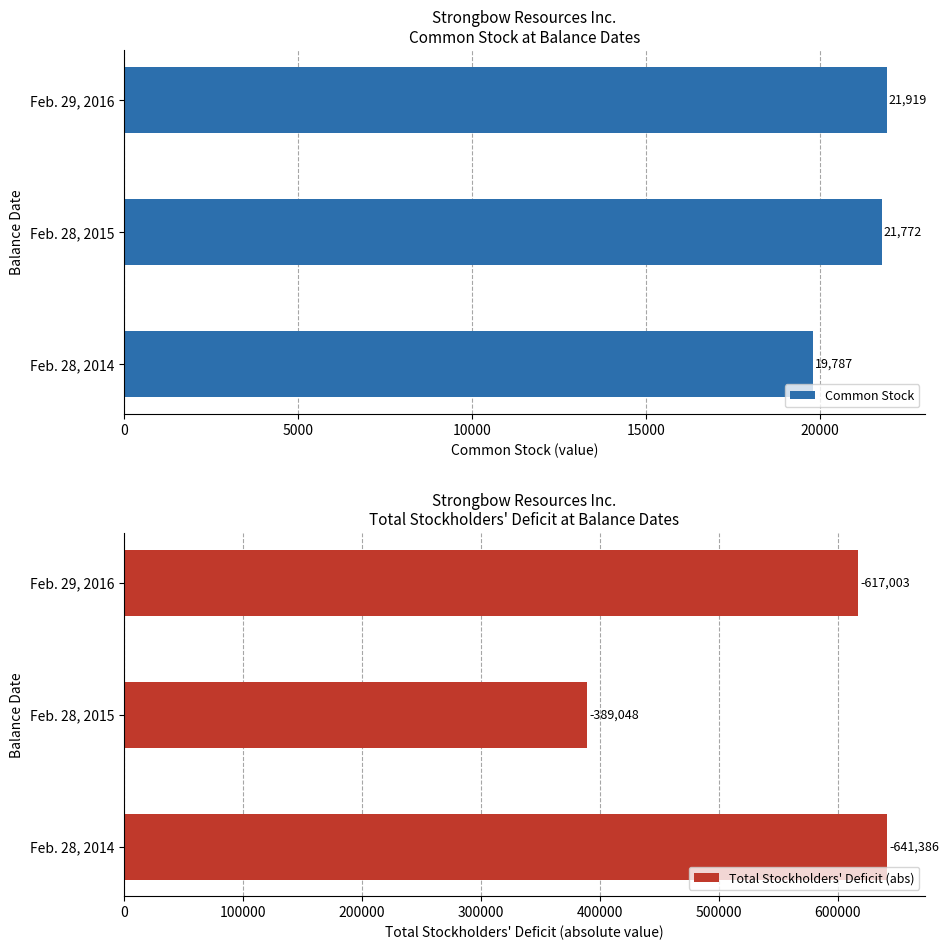

The value of Common Stock at Feb. 28, 2015 is 6369. True or false?

False